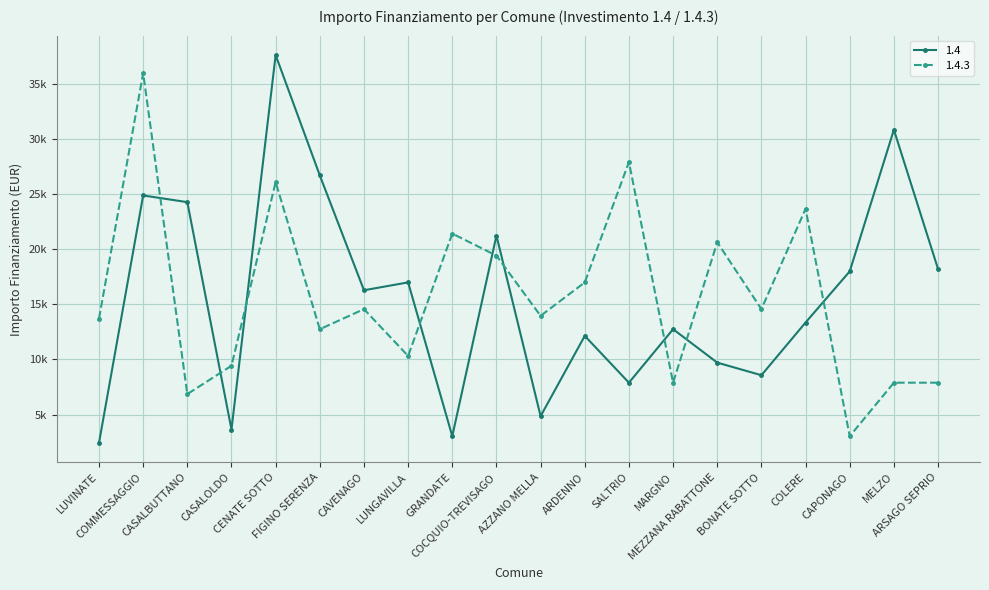

What is the sum of the 1.4 values at ARSAGO SEPRIO and CASALBUTTANO?

42490